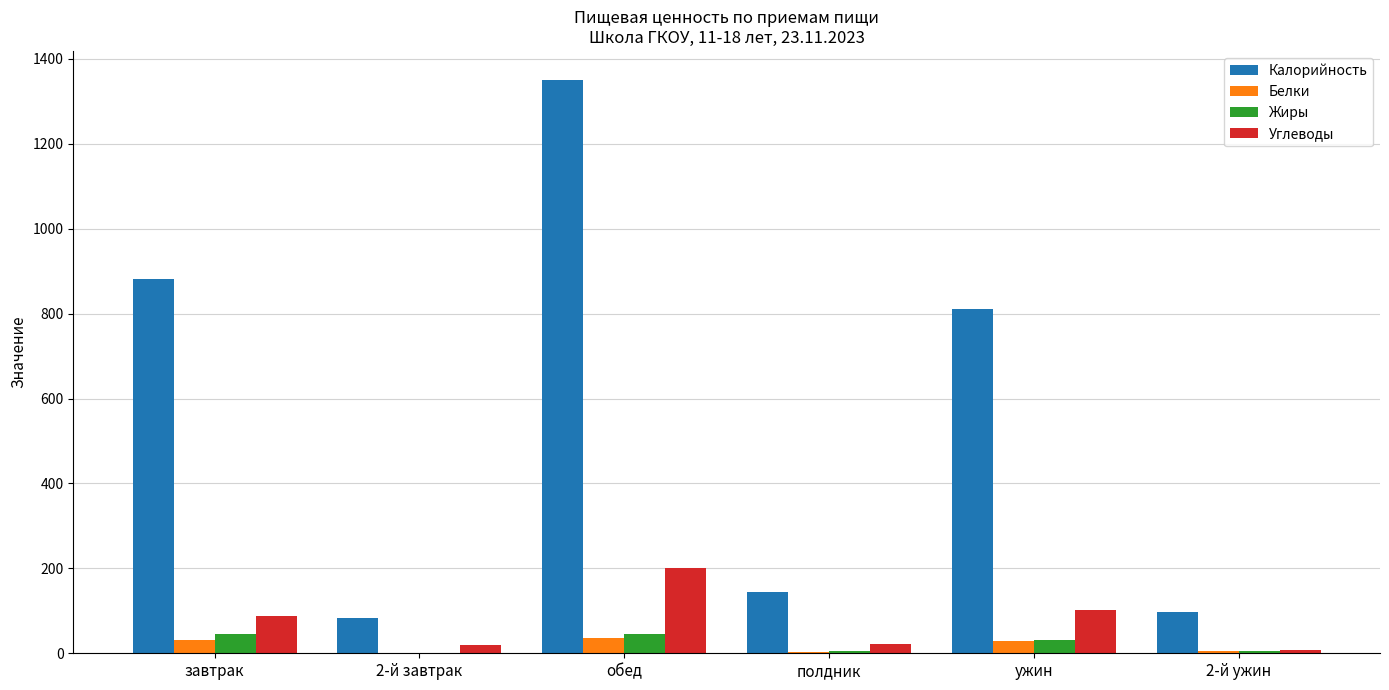

Is the value of Белки at 2-й ужин greater than the value of Калорийность at ужин?

No